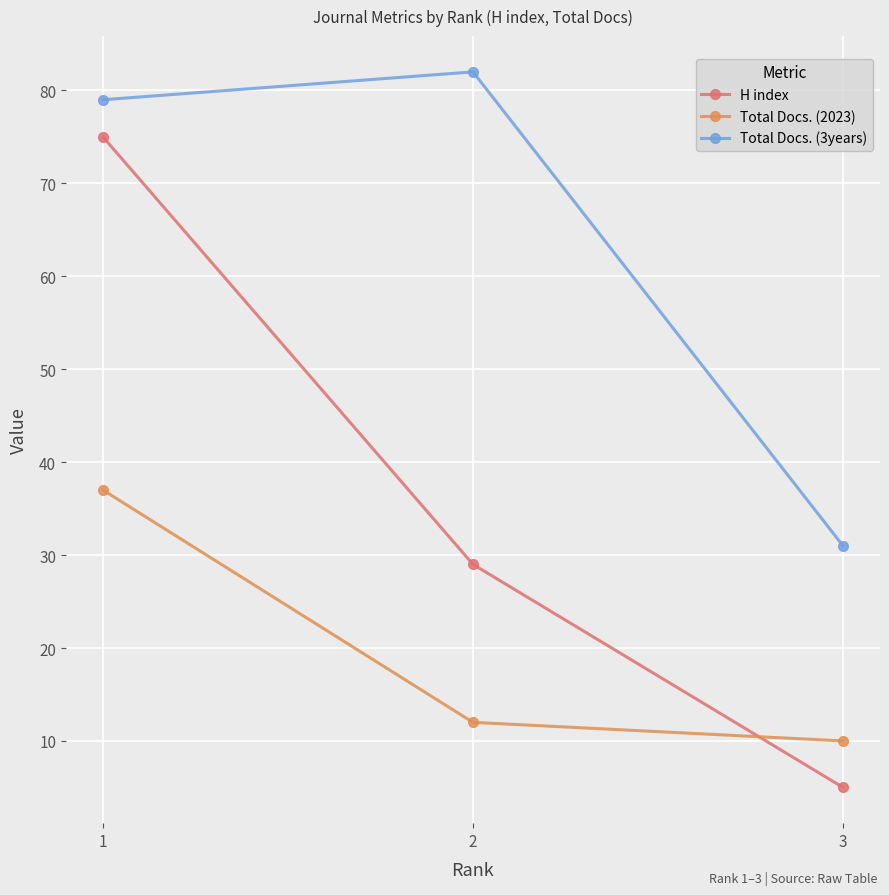

What is the sum of the Total Docs. (3years) values at 1 and 2?

161